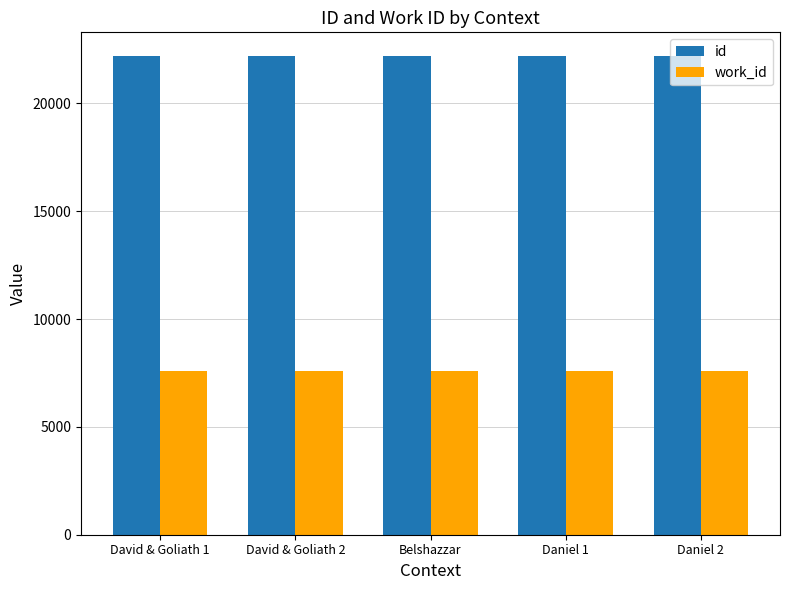

True or false: work_id has a value of 13145 at Belshazzar.

False